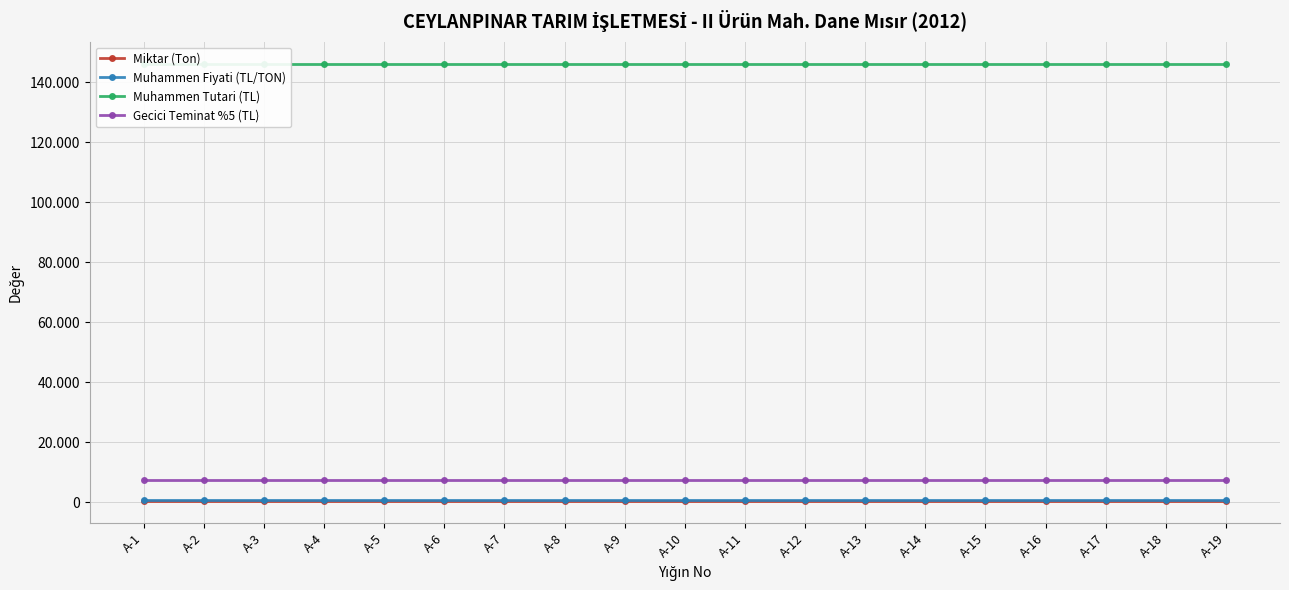

True or false: Gecici Teminat %5 (TL) and Miktar (Ton) cross at least once.

False